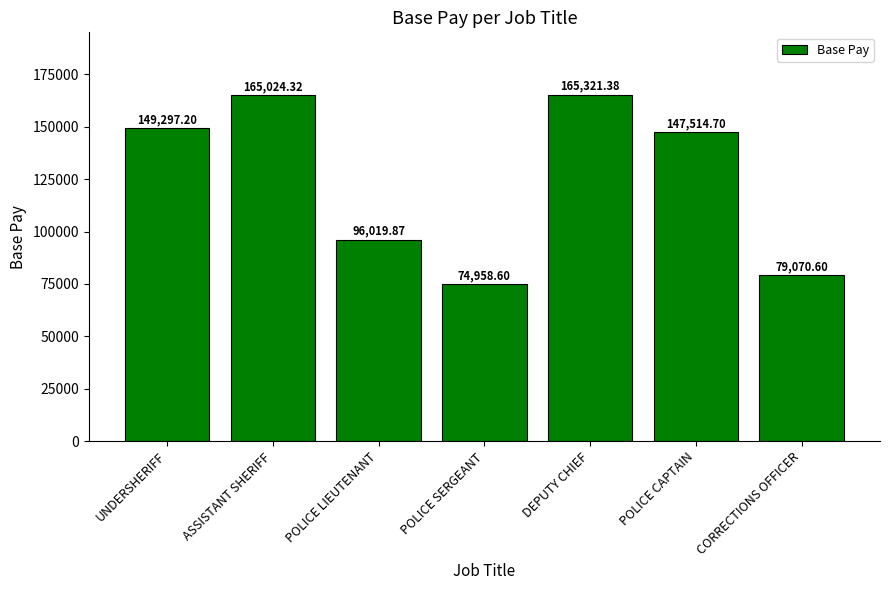

The value at POLICE CAPTAIN is 77449.1. True or false?

False